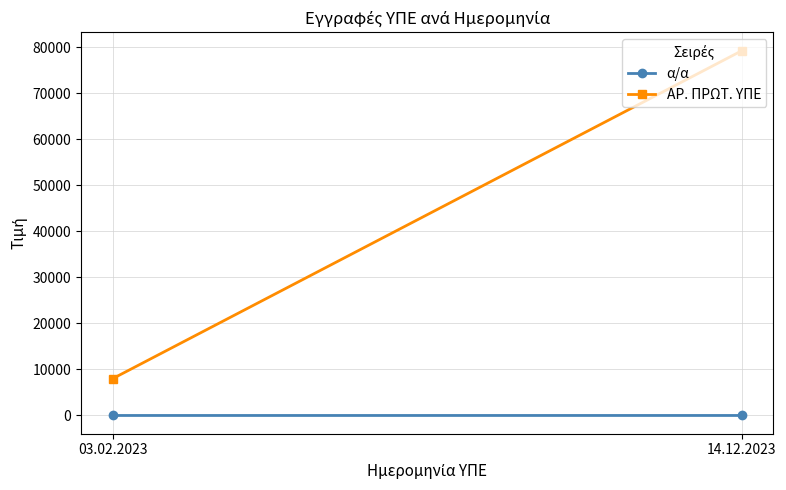

Which series has the largest range (max minus min)?

ΑΡ. ΠΡΩΤ. ΥΠΕ